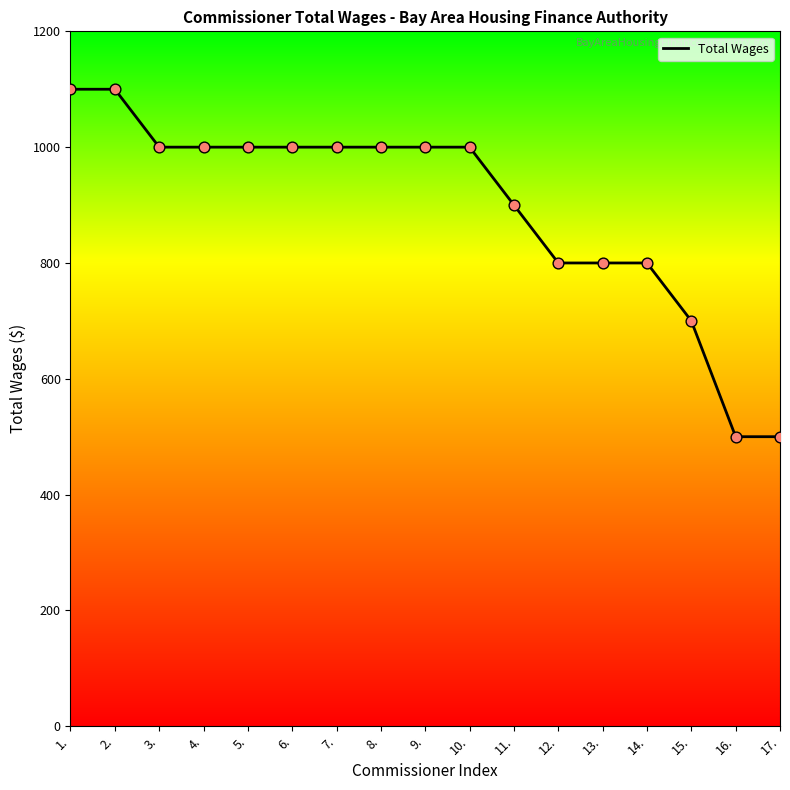

What is the change in value from 9. to 17.?

-500